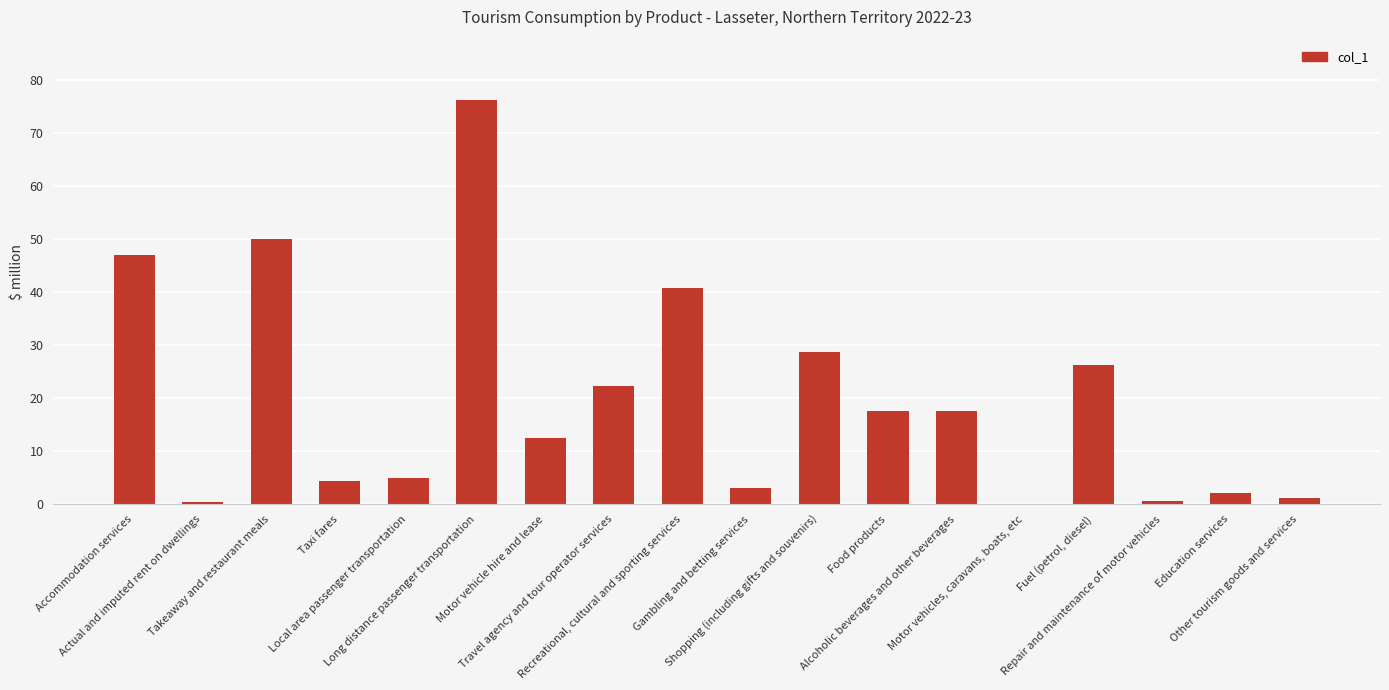

True or false: the data shows 17.5 at Alcoholic beverages and other beverages.

True